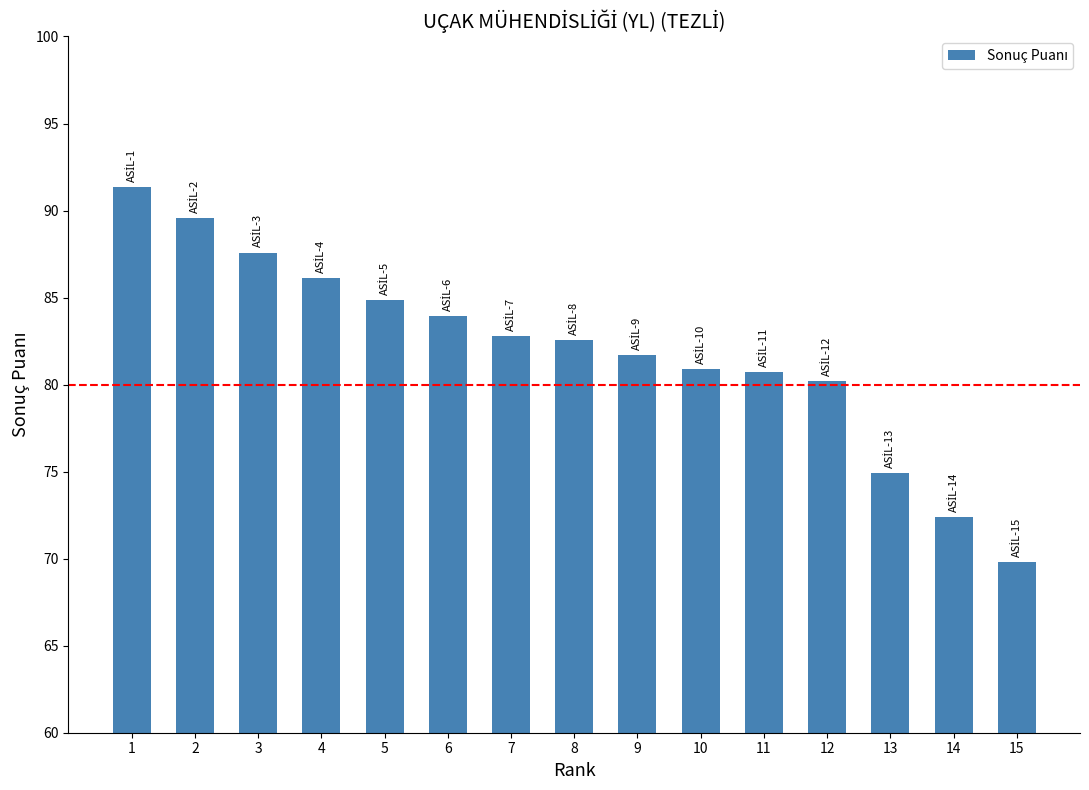

What is the average value?

82.0